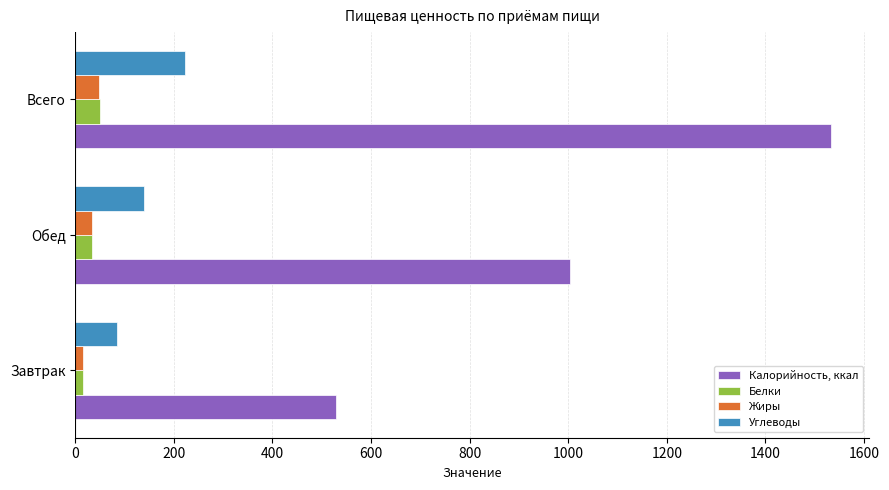

What is the average value of the Белки series?

33.3